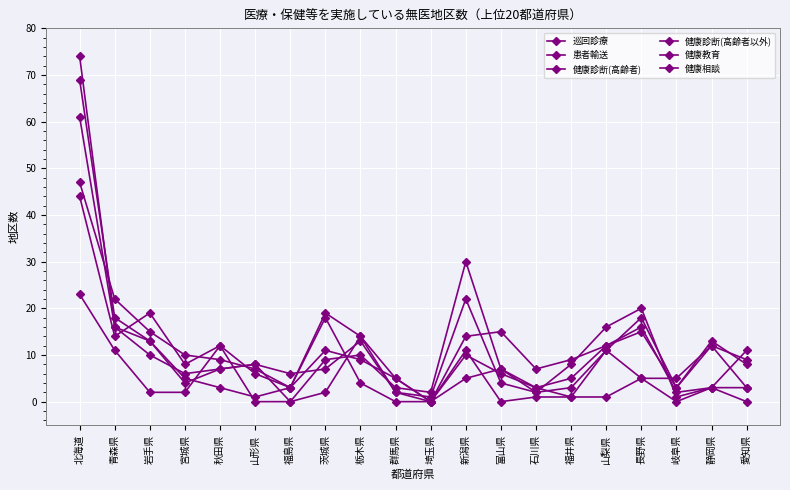

Is it true that 巡回診療 equals 2 at 宮城県?

True